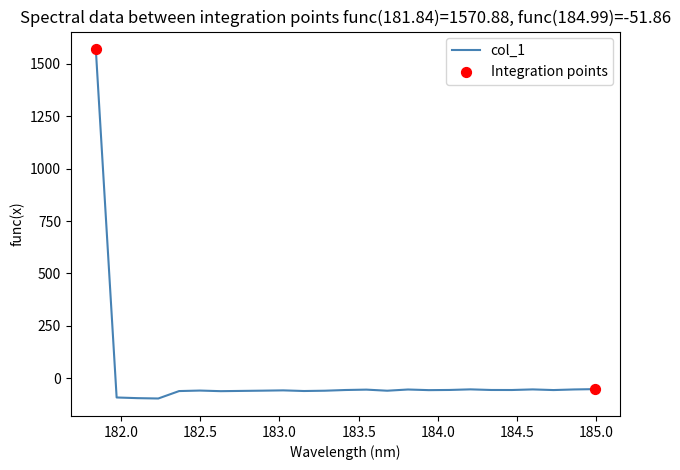

What is the difference between the maximum and minimum values?

1667.5